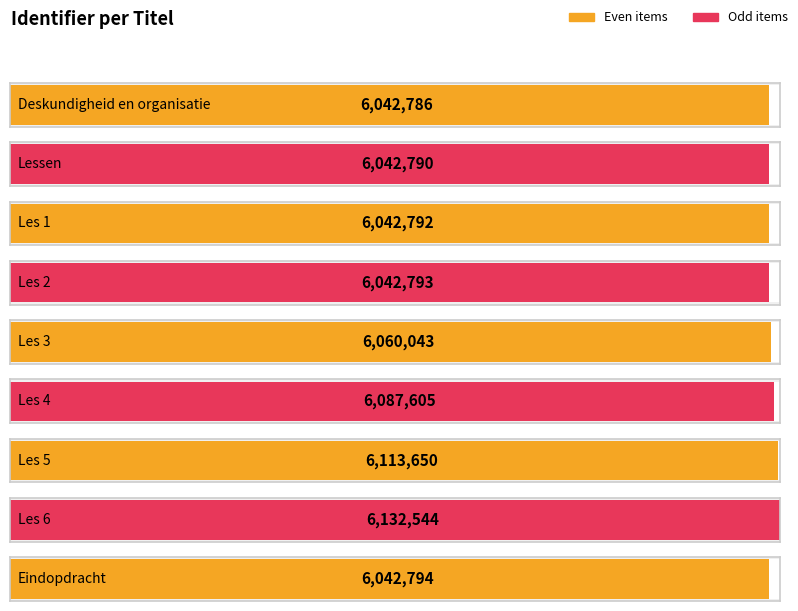

Rank the categories by value from highest to lowest.

Les 6, Les 5, Les 4, Les 3, Eindopdracht, Les 2, Les 1, Lessen, Deskundigheid en organisatie